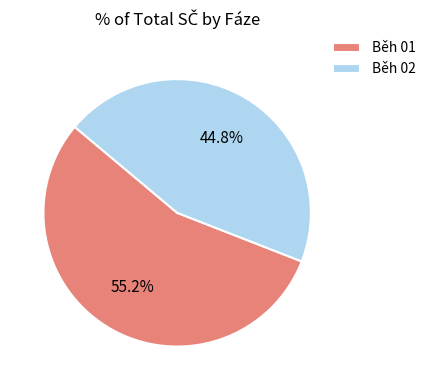

Is there a majority slice in this chart?

Yes